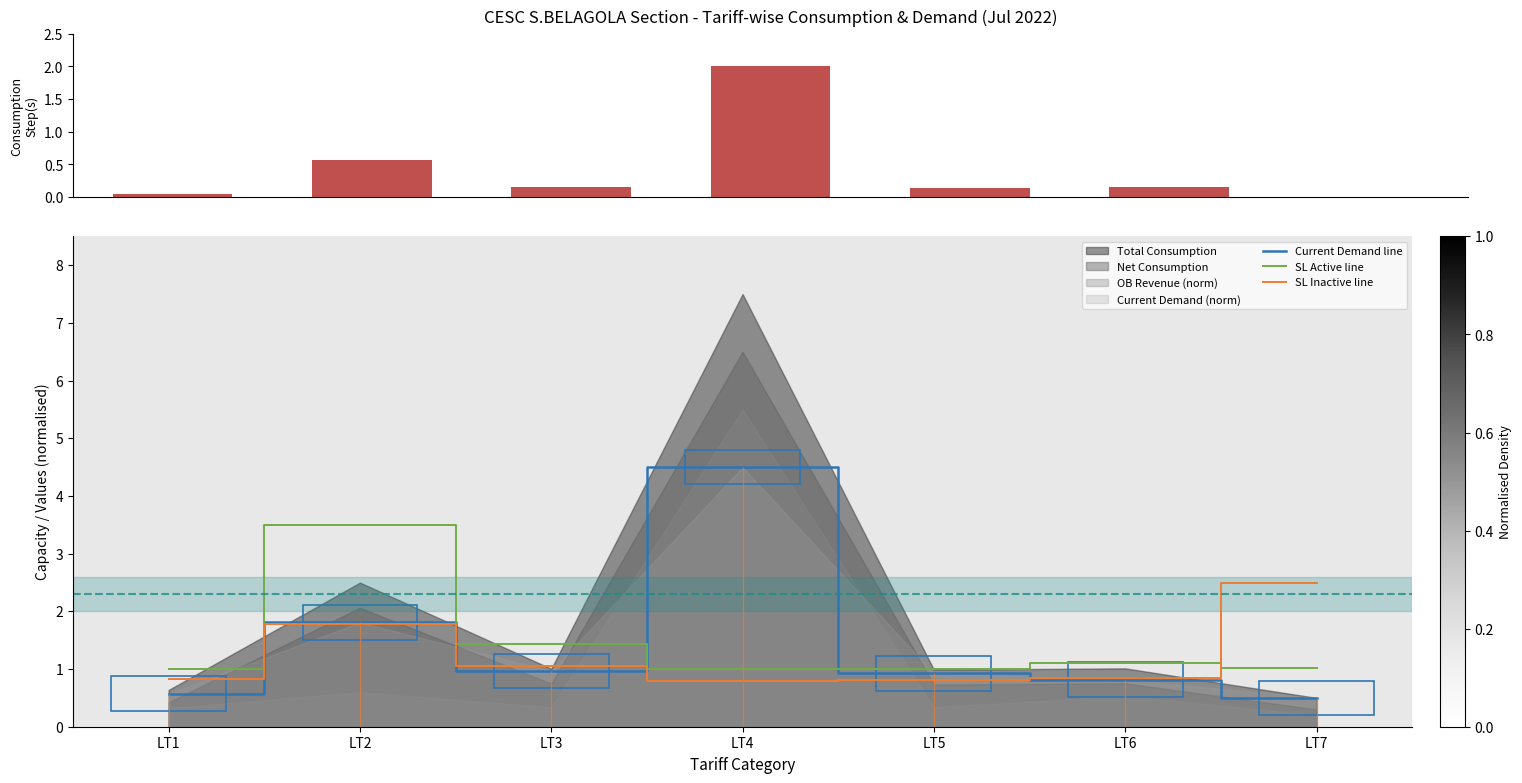

Are the bars grouped side by side (vs. stacked)?

Yes